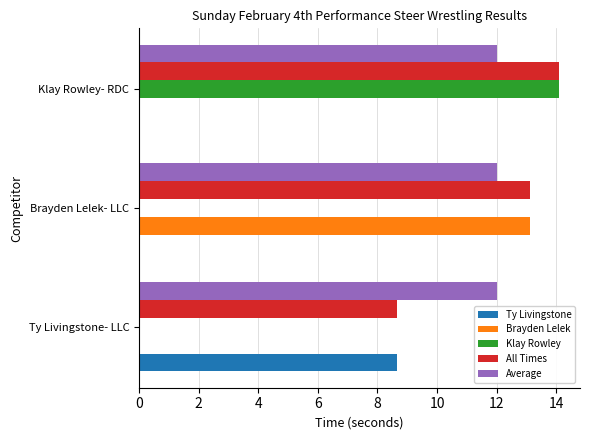

How many categories are shown in the chart?

3